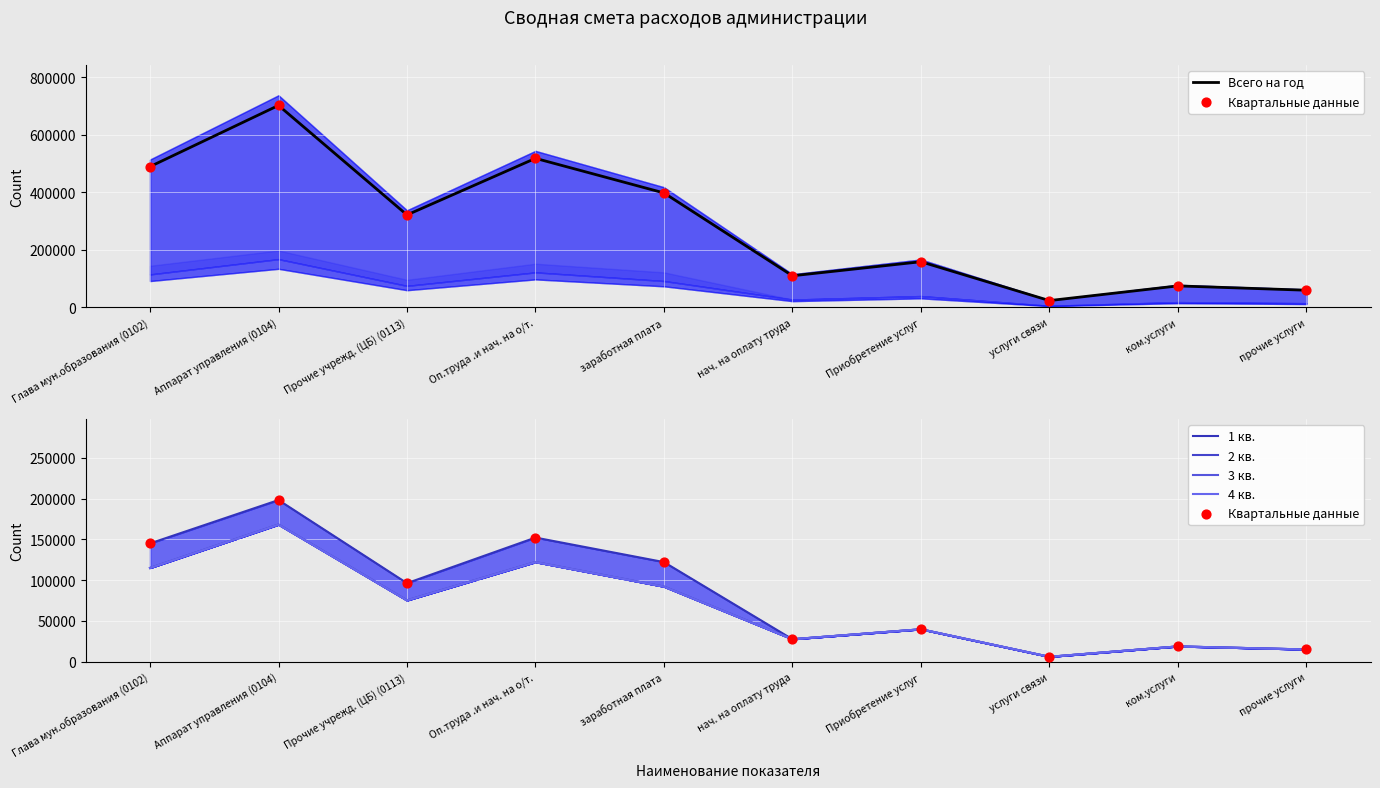

What are all the series names shown in the legend?

Всего на год, Квартальные данные, 1 кв., 2 кв., 3 кв., 4 кв.